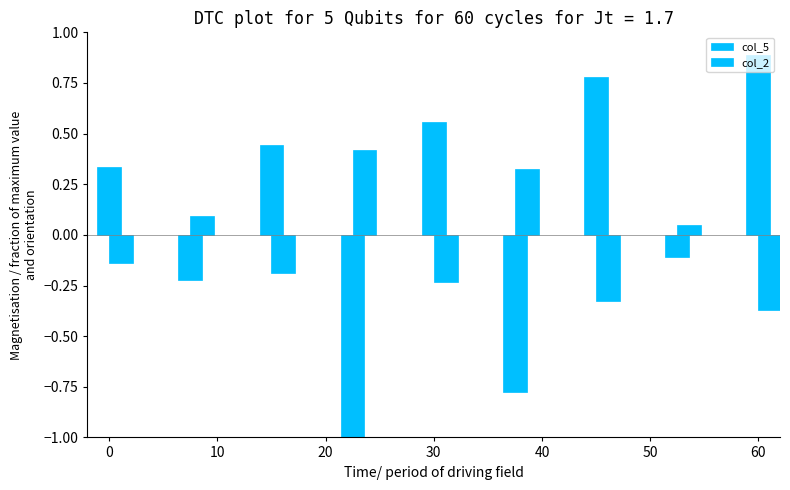

What is the maximum value for col_5?

0.9